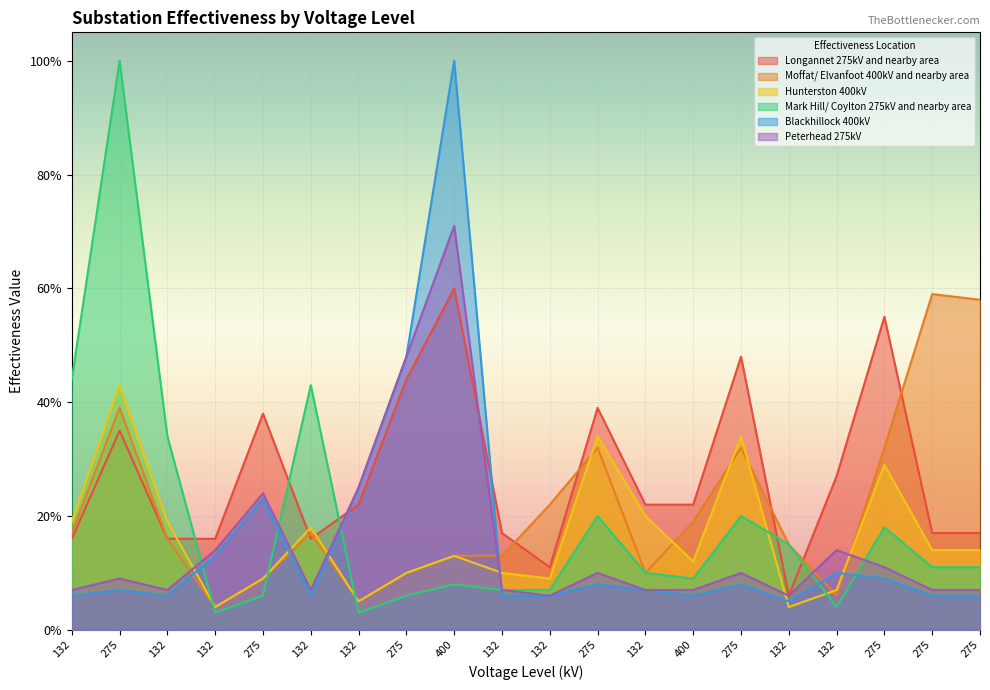

What is the lowest value of the Longannet 275kV and nearby area series?

0.1